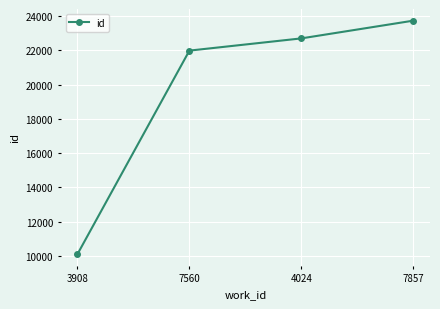

What is the value of the 3rd point from the left?

22707